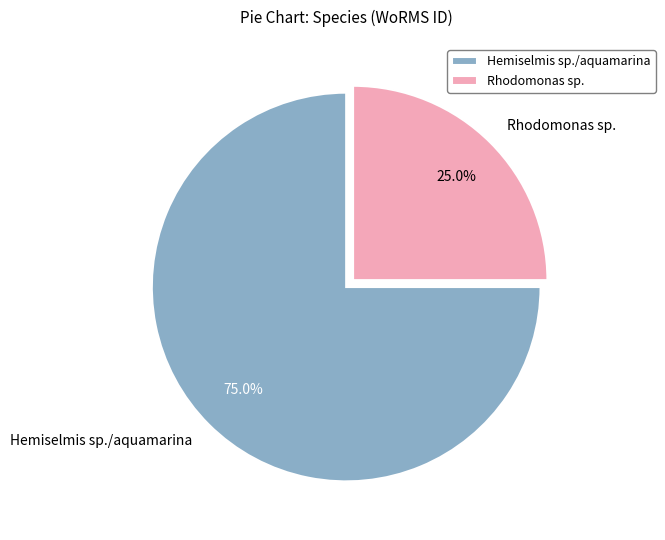

Does Hemiselmis sp./aquamarina account for over 50% of the chart?

Yes